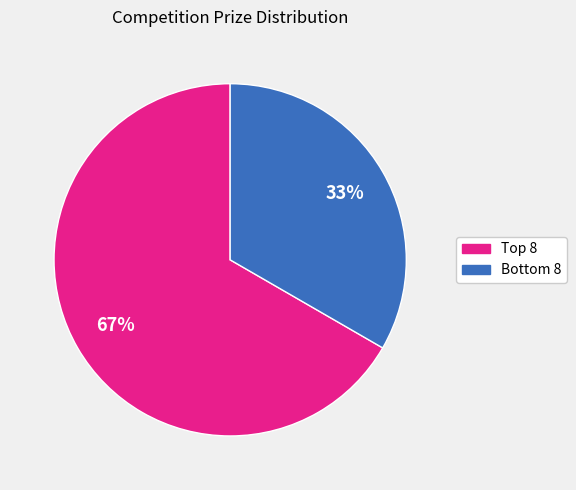

To the nearest percent, what is the average slice percentage?

50%